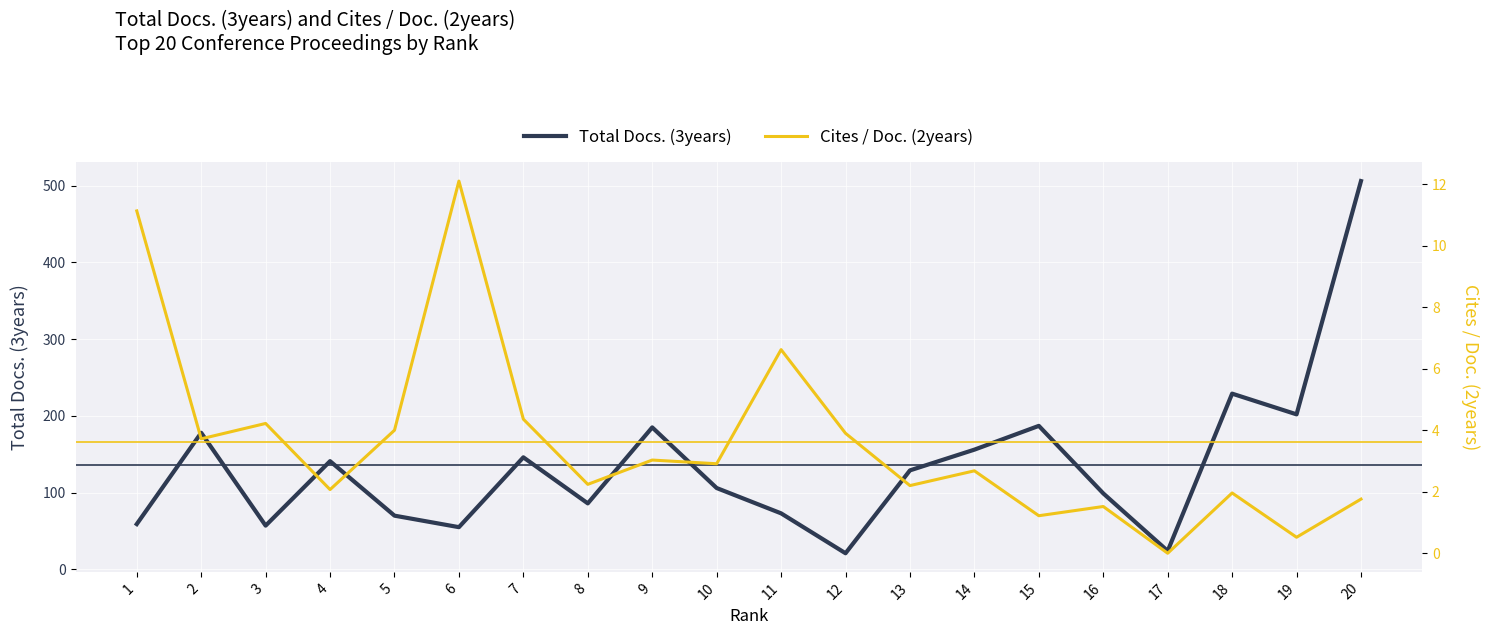

Reading right to left, transcribe all the data shown in this chart.

Total Docs. (3years): 20=506.0	19=202.0	18=229.0	17=24.0	16=99.0	15=187.0	14=156.0	13=129.0	12=21.0	11=73.0	10=106.0	9=185.0	8=86.0	7=146.0	6=55.0	5=70.0	4=141.0	3=57.0	2=178.0	1=59.0
Cites / Doc. (2years): 20=1.8	19=0.5	18=2.0	17=0.0	16=1.5	15=1.2	14=2.7	13=2.2	12=3.9	11=6.6	10=2.9	9=3.0	8=2.2	7=4.4	6=12.1	5=4.0	4=2.1	3=4.2	2=3.7	1=11.1